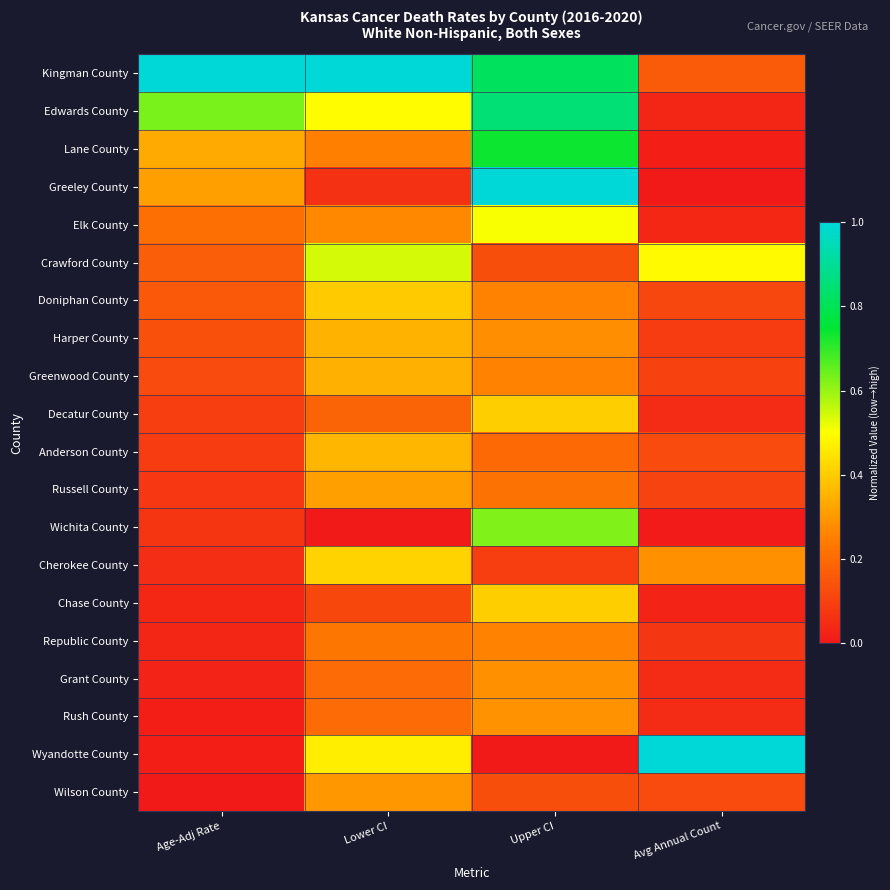

Which has a higher value, Lower CI or Upper CI?

Lower CI